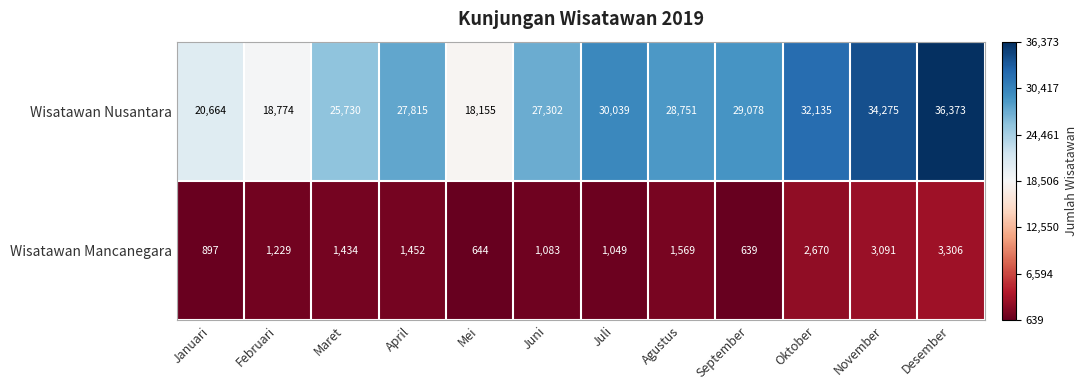

Reading left to right, what are all the values shown in this chart?

Wisatawan Nusantara: 20664	18774	25730	27815	18155	27302	30039	28751	29078	32135	34275	36373
Wisatawan Mancanegara: 897	1229	1434	1452	644	1083	1049	1569	639	2670	3091	3306